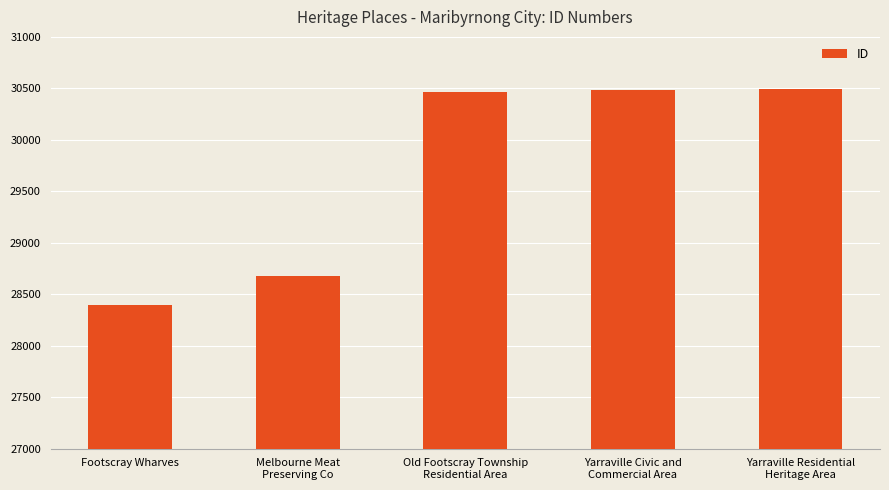

Is it true that the value at Old Footscray Township
Residential Area is 30465?

True